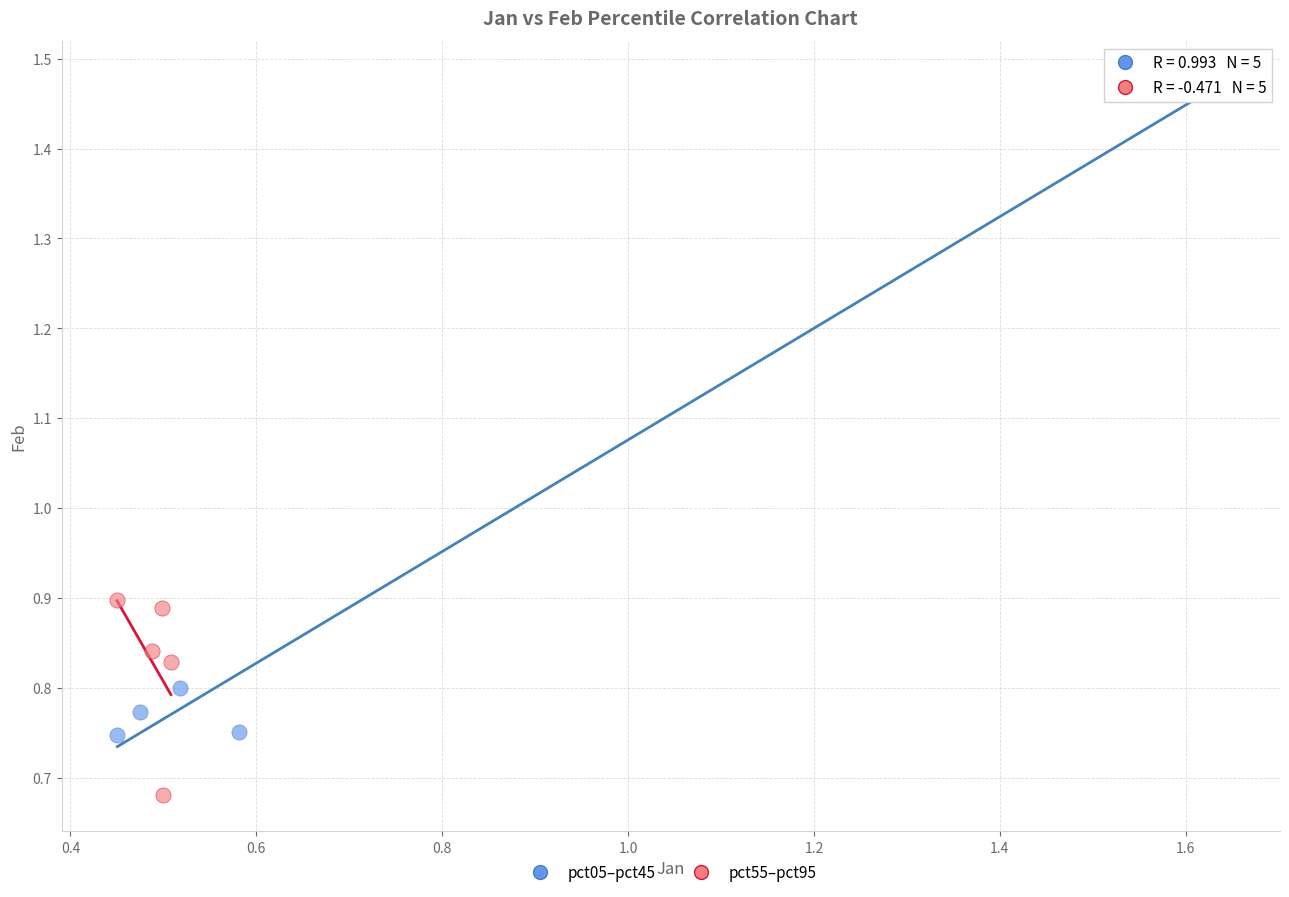

Which series contains the lowest Y value?

pct55–pct95